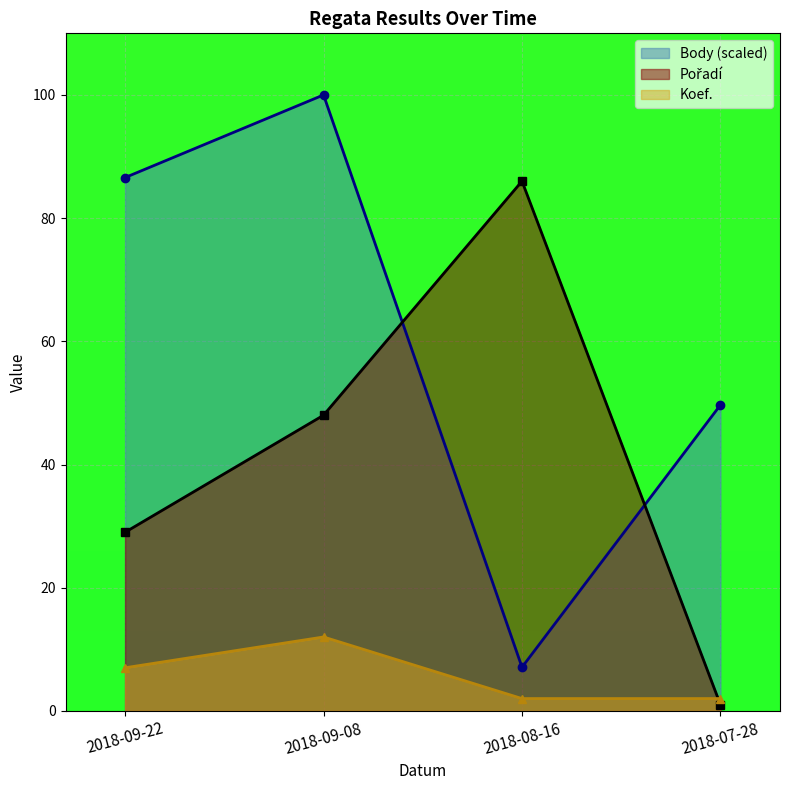

What is the difference between the Koef. values at 2018-09-08 and 2018-09-22?

5.0